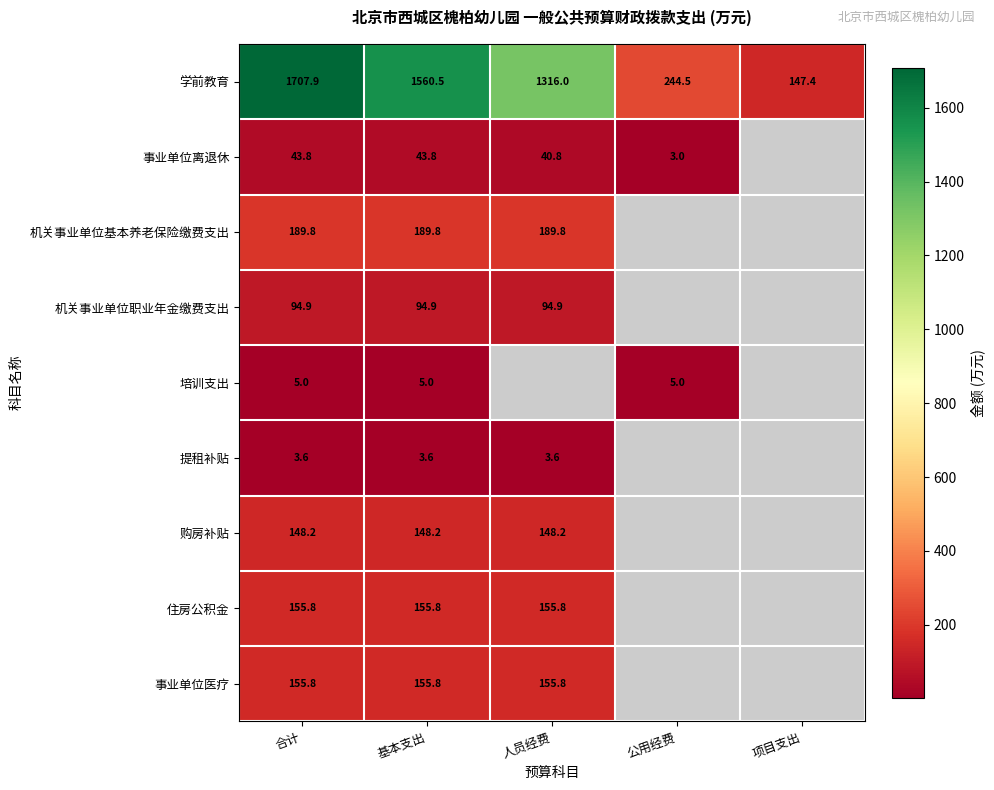

Is the value of 机关事业单位基本养老保险缴费支出 at 人员经费 greater than the value of 事业单位离退休 at 公用经费?

Yes